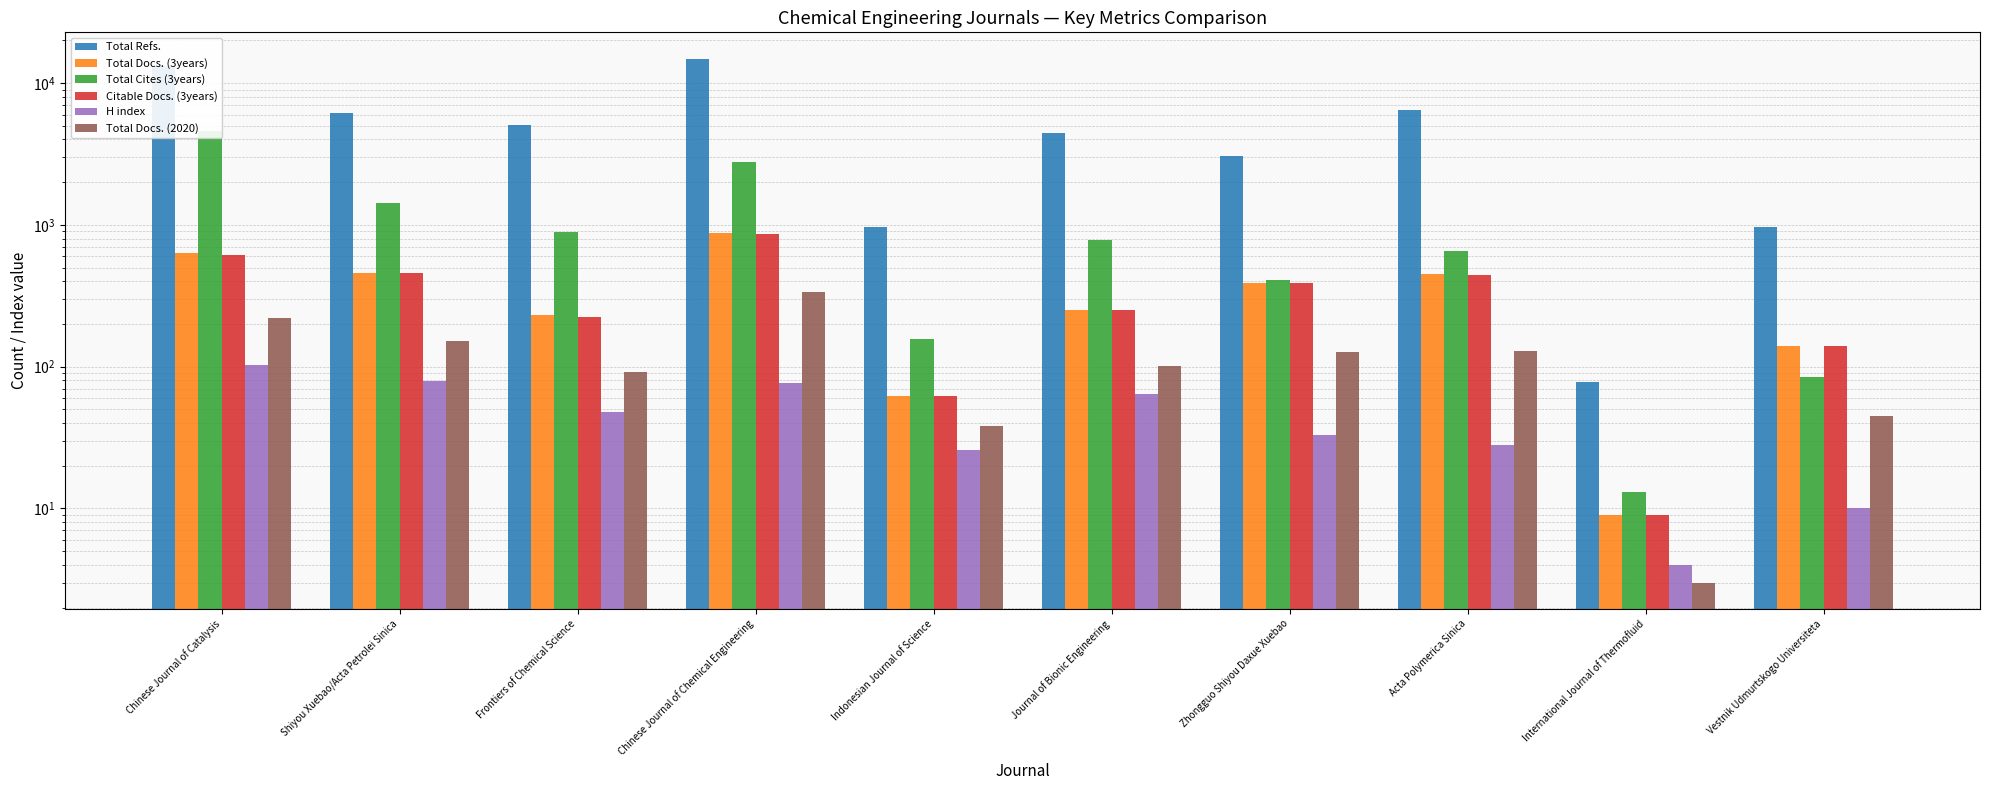

How many categories are shown in the chart?

10